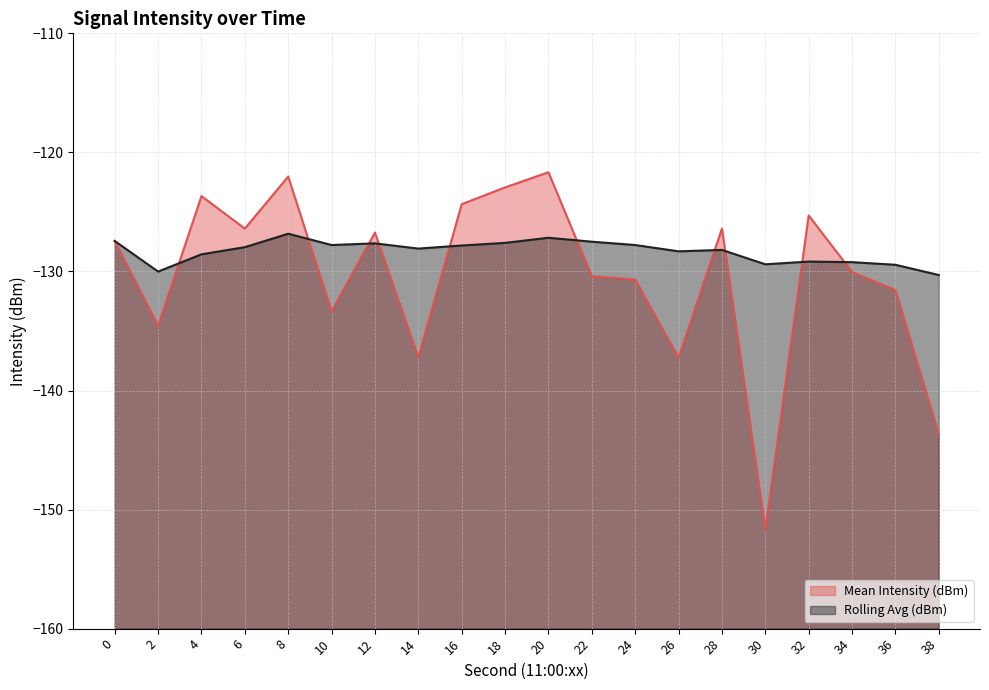

Where is the first local maximum for Mean Intensity (dBm)?

4